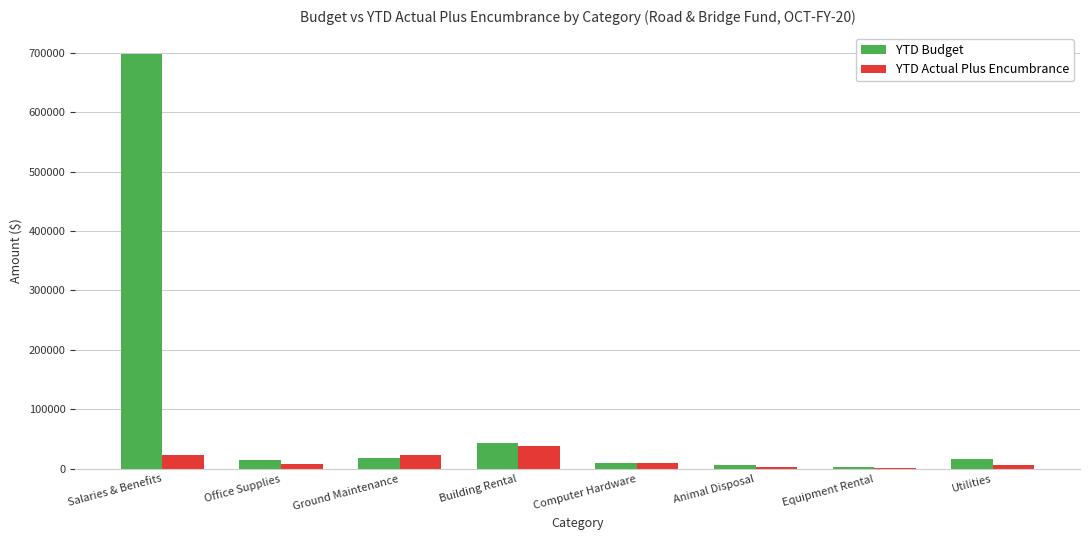

Does the chart contain stacked bars?

No